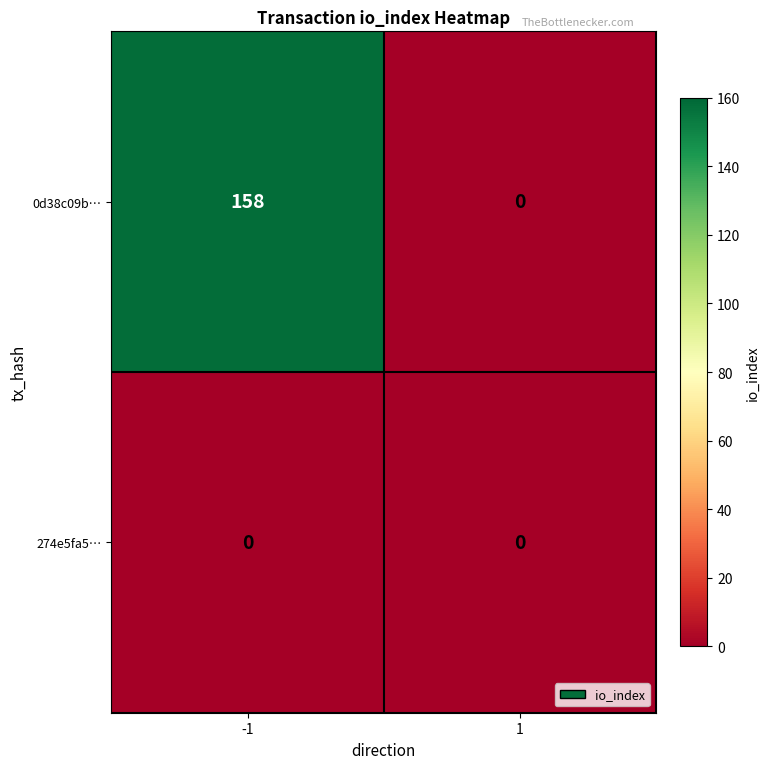

True or false: 0d38c09b… has a value of 158 at -1.

True